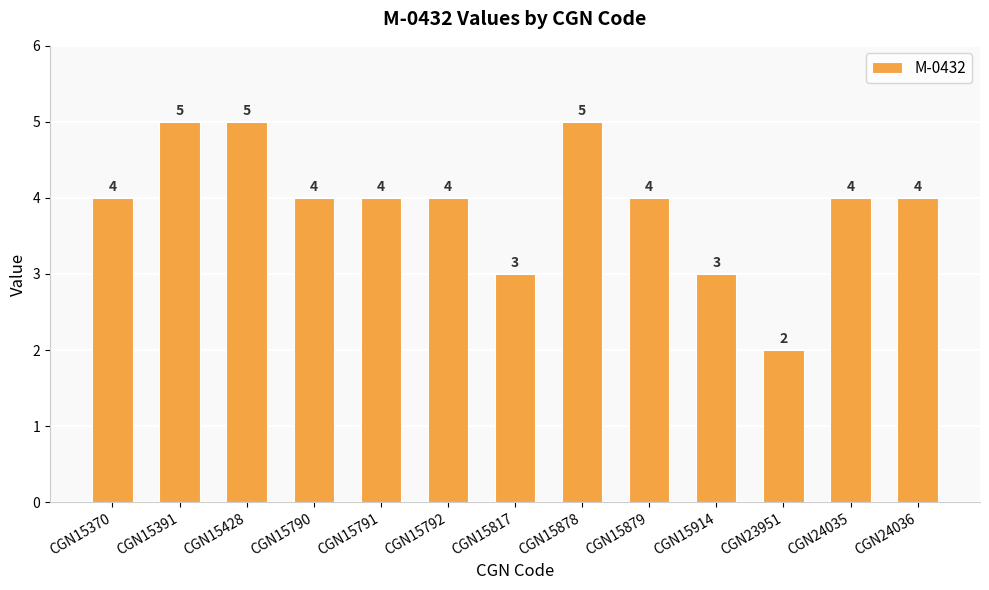

Is it true that the value at CGN15878 is 5?

True